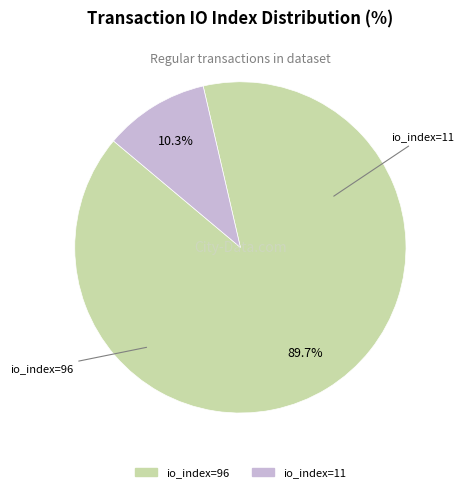

Between io_index=96 and io_index=11, which is larger?

io_index=96